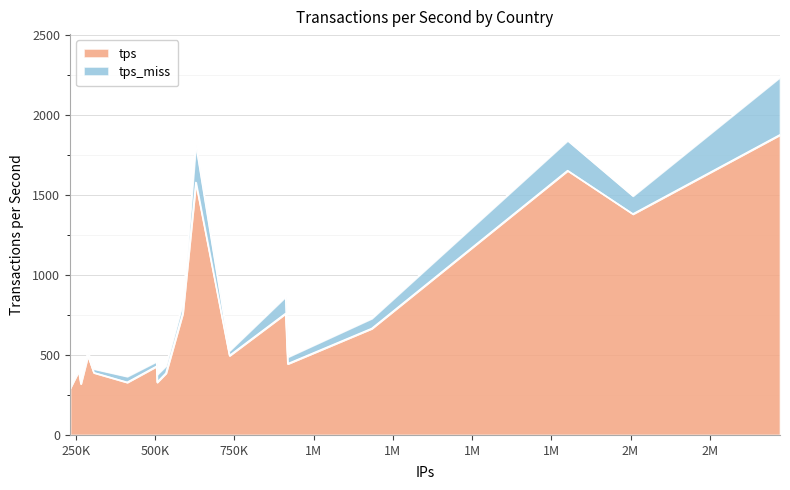

What is the difference between the maximum and minimum values in the tps series?

1585.6